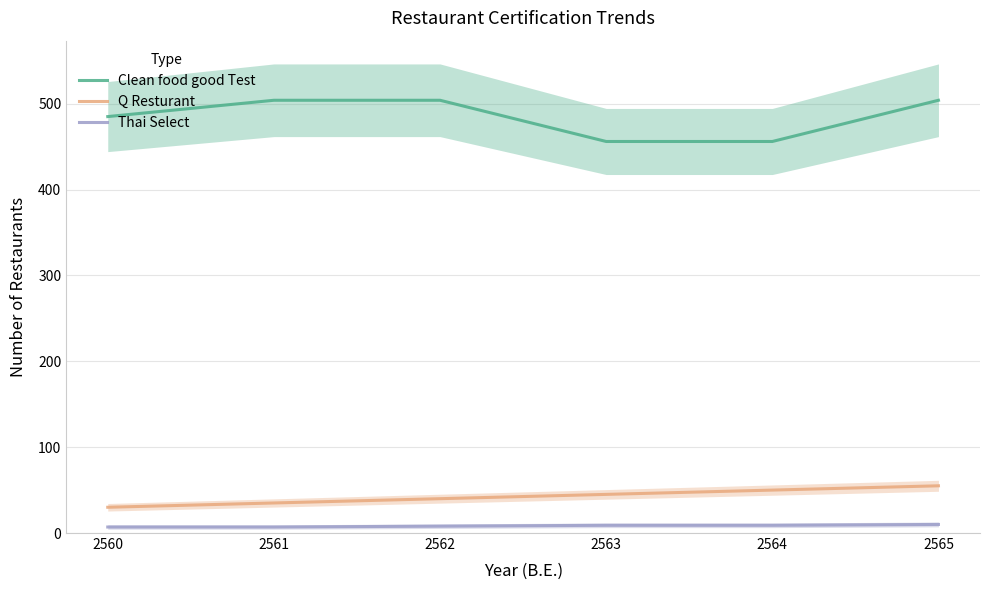

Which series has the largest range (max minus min)?

Clean food good Test